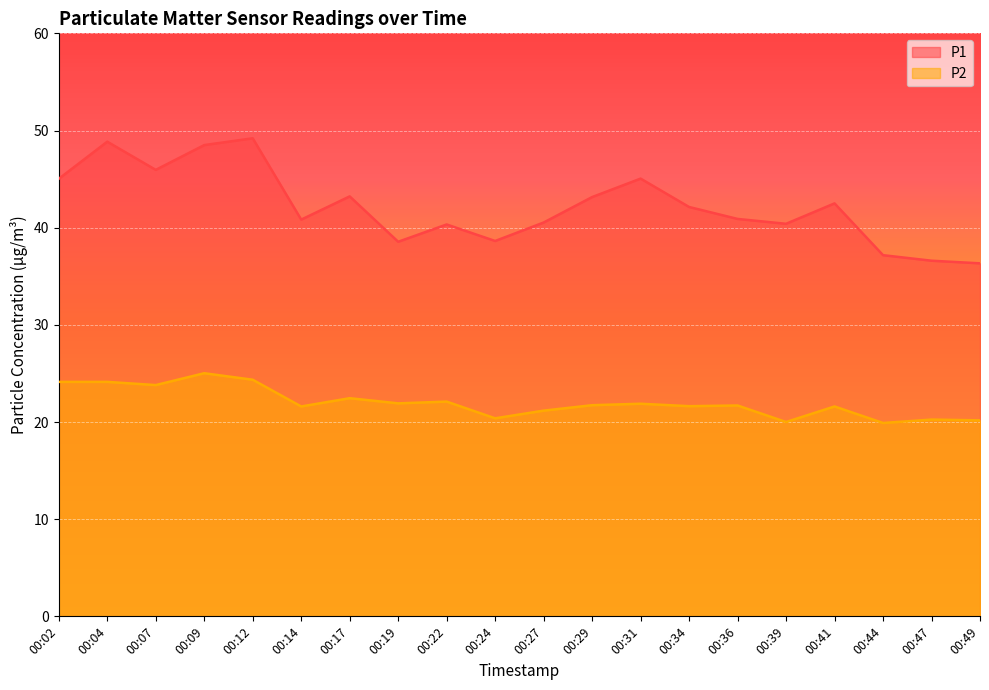

What are all the series names shown in the legend?

P1, P2